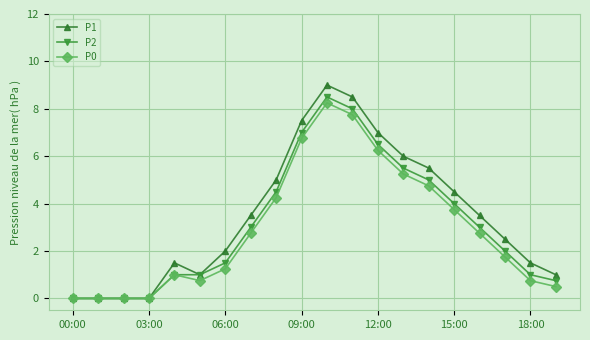

List the series in order of their peak value, lowest first.

P0, P2, P1